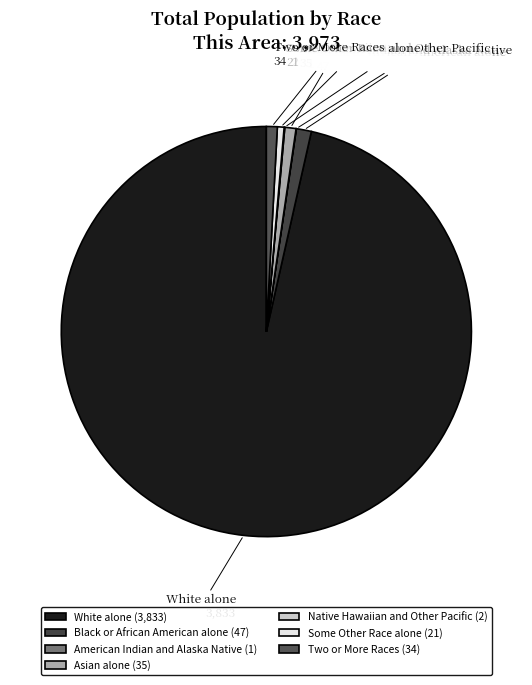

Between Native Hawaiian and Other Pacific and American Indian and Alaska Native, which is larger?

Native Hawaiian and Other Pacific